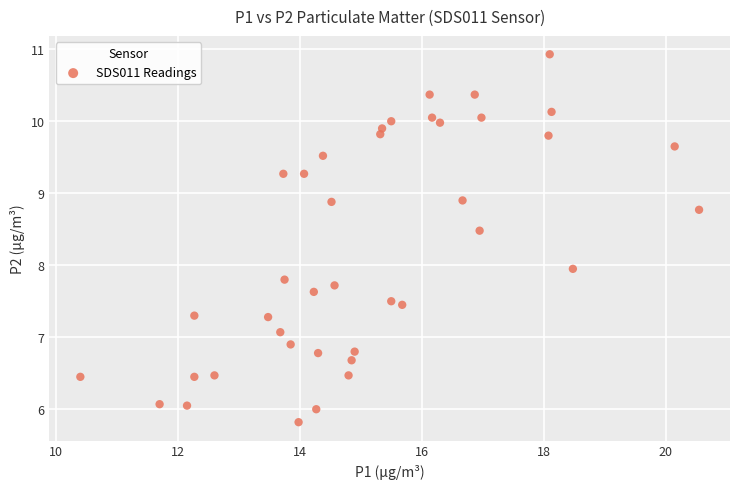

What is the range of Y values (max minus min)?

5.1